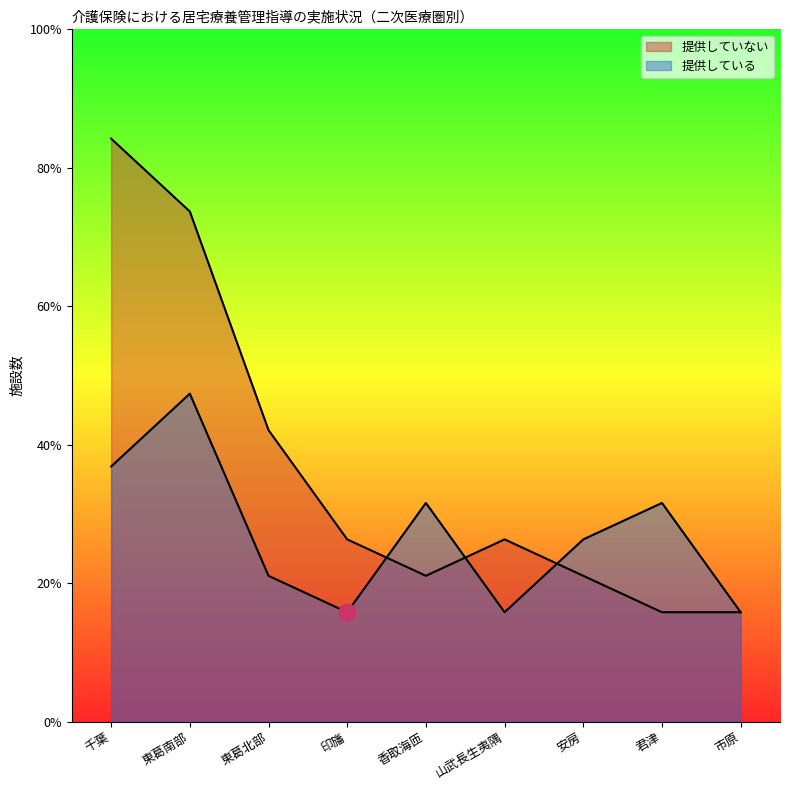

Which series ends up on top after the final intersection of 提供している and 提供していない?

提供している